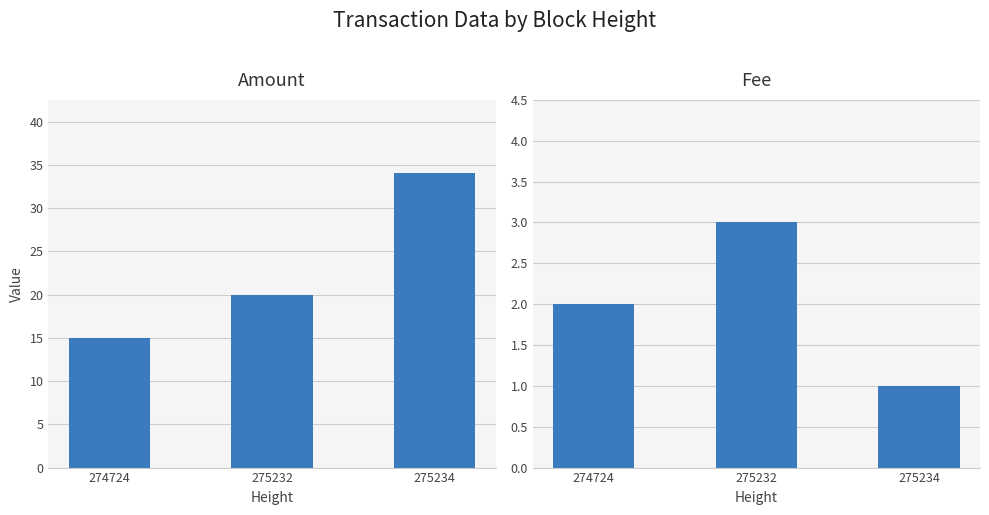

Where does the Amount series first go above 20?

275234